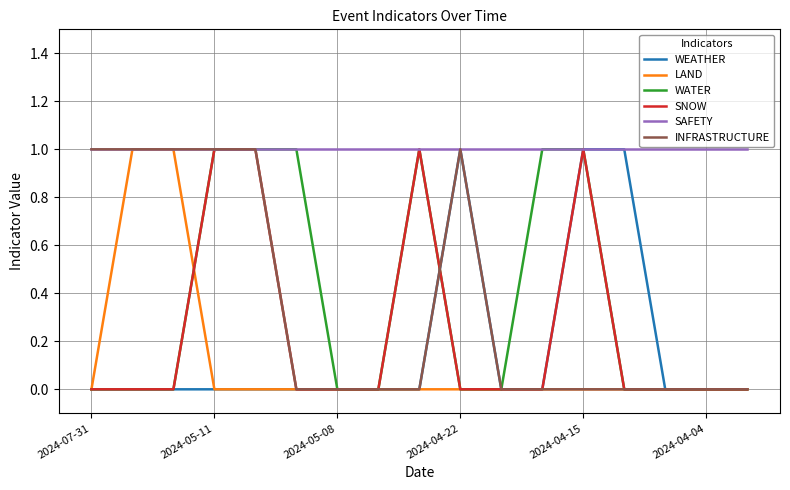

What is the maximum value for WATER?

1